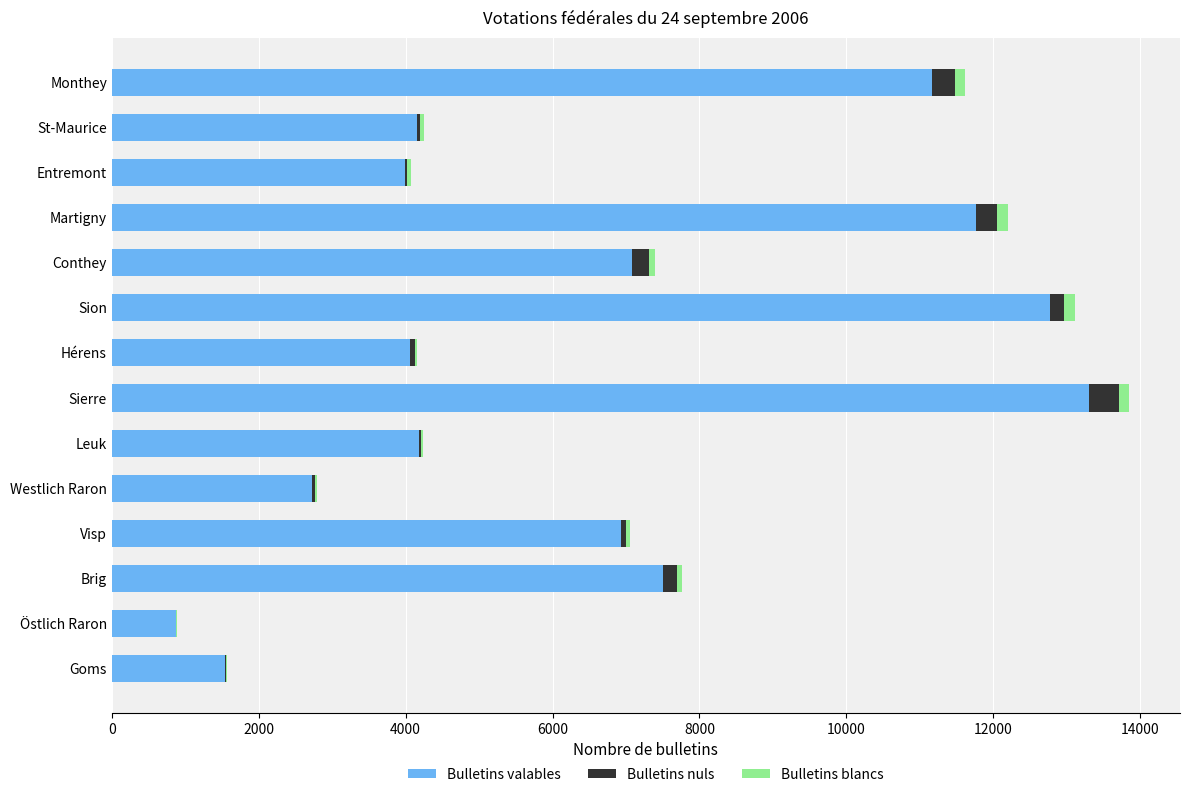

Is it true that Bulletins valables equals 4566 at Westlich Raron?

False